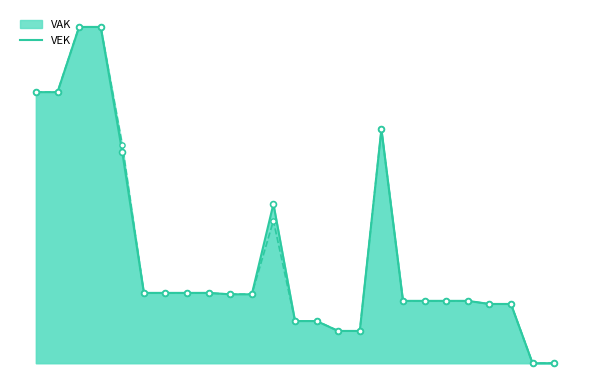

Which series has the widest spread of Y values?

VEK